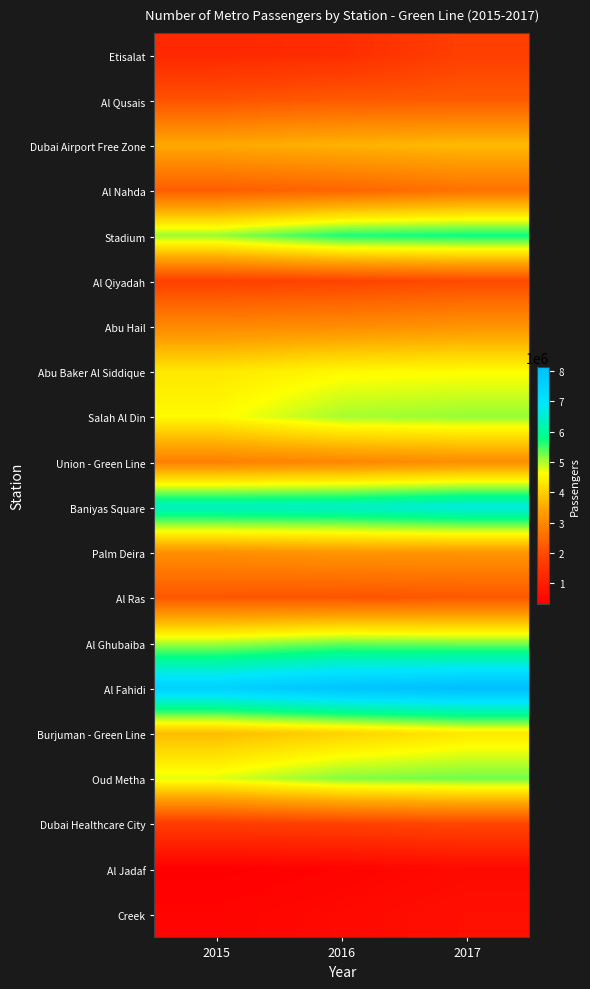

At which category does the chart reach its minimum across all series?

2015